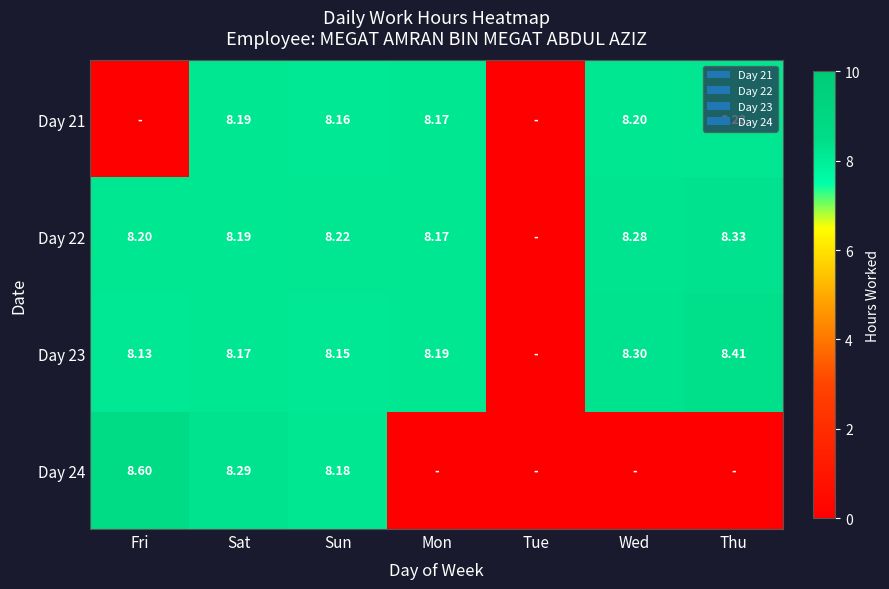

True or false: Day 22 has a value of 5.1 at Mon.

False